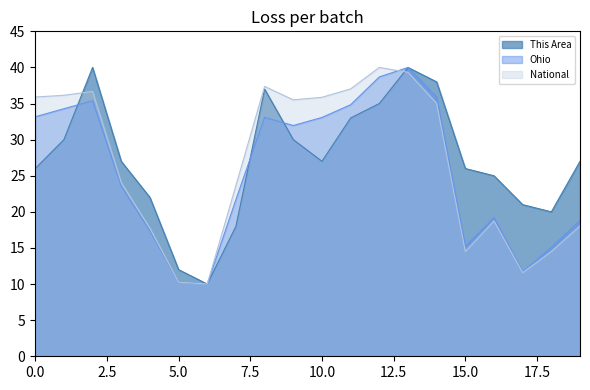

At how many categories does at least one series exceed 27?

10